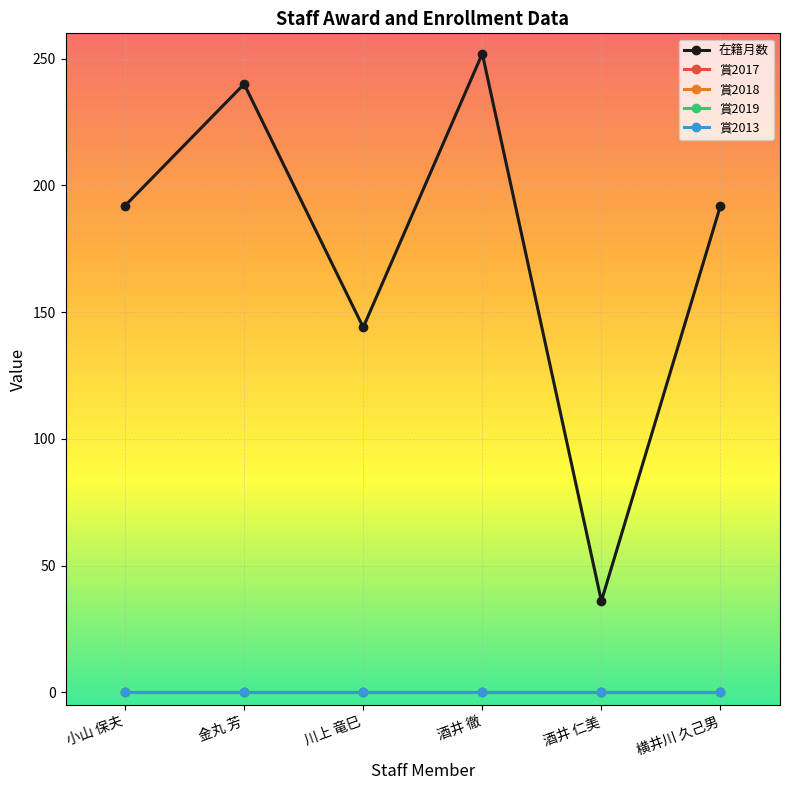

True or false: 賞2013 and 賞2018 cross at least once.

False